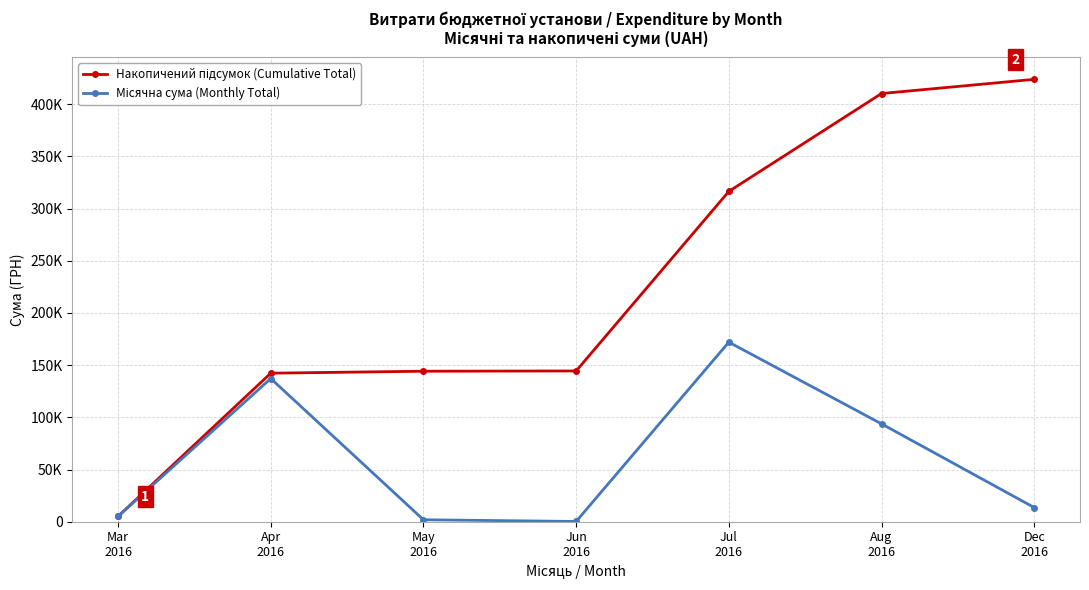

What is the approximate value of Накопичений підсумок (Cumulative Total) at Dec
2016?

423775.2